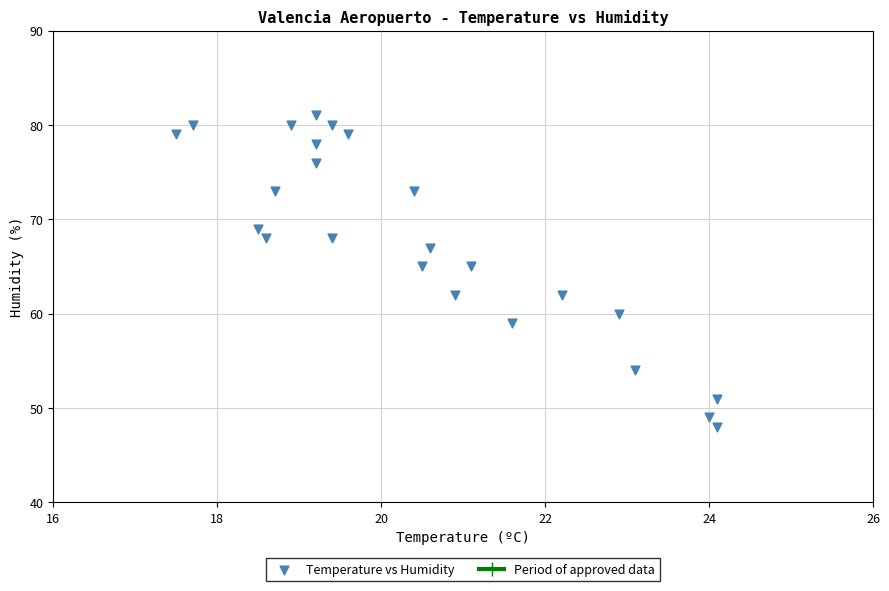

What is the range of Y values (max minus min)?

33